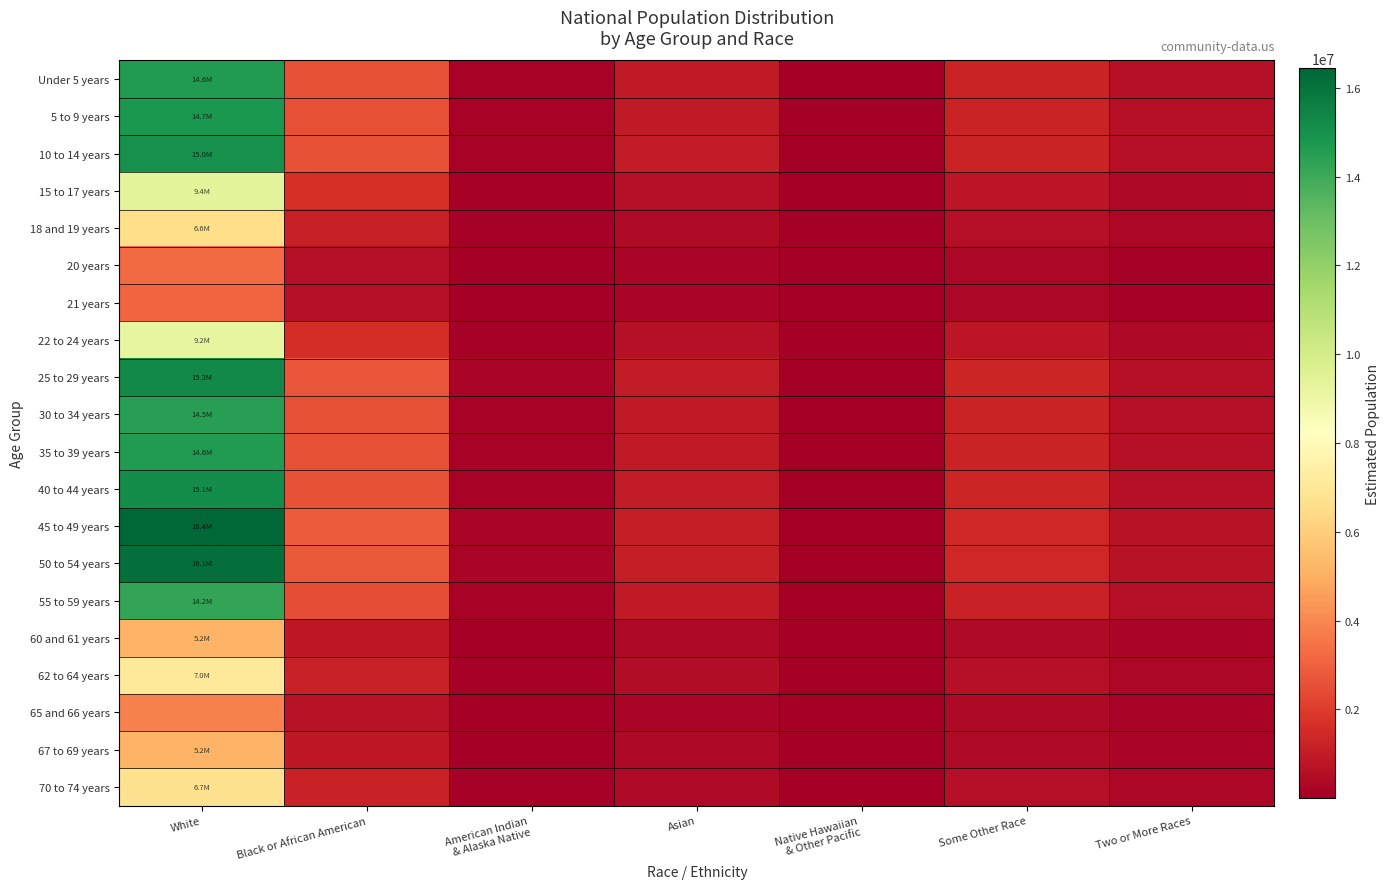

Reading left to right, list all the values displayed in this chart.

Under 5 years: White=14627192.5	Black or African American=2547163.2	American Indian
& Alaska Native=191858.3	Asian=960143.0	Native Hawaiian
& Other Pacific=35333.3	Some Other Race=1250203.8	Two or More Races=589467.8
5 to 9 years: White=14733844.4	Black or African American=2565735.4	American Indian
& Alaska Native=193257.2	Asian=967143.8	Native Hawaiian
& Other Pacific=35590.9	Some Other Race=1259319.5	Two or More Races=593765.8
10 to 14 years: White=14971728.0	Black or African American=2607160.2	American Indian
& Alaska Native=196377.4	Asian=982758.7	Native Hawaiian
& Other Pacific=36165.6	Some Other Race=1279651.7	Two or More Races=603352.4
15 to 17 years: White=9379781.8	Black or African American=1633384.9	American Indian
& Alaska Native=123030.4	Asian=615697.9	Native Hawaiian
& Other Pacific=22657.7	Some Other Race=801701.3	Two or More Races=378000.0
18 and 19 years: White=6578961.0	Black or African American=1145653.0	American Indian
& Alaska Native=86293.3	Asian=431849.3	Native Hawaiian
& Other Pacific=15892.1	Some Other Race=562311.8	Two or More Races=265128.5
20 years: White=3272164.0	Black or African American=569811.0	American Indian
& Alaska Native=42919.5	Asian=214788.0	Native Hawaiian
& Other Pacific=7904.2	Some Other Race=279675.8	Two or More Races=131866.4
21 years: White=3152812.0	Black or African American=549027.2	American Indian
& Alaska Native=41354.0	Asian=206953.6	Native Hawaiian
& Other Pacific=7615.9	Some Other Race=269474.7	Two or More Races=127056.6
22 to 24 years: White=9204790.1	Black or African American=1602912.0	American Indian
& Alaska Native=120735.1	Asian=604211.3	Native Hawaiian
& Other Pacific=22235.0	Some Other Race=786744.5	Two or More Races=370948.0
25 to 29 years: White=15279207.8	Black or African American=2660704.4	American Indian
& Alaska Native=200410.5	Asian=1002941.9	Native Hawaiian
& Other Pacific=36908.3	Some Other Race=1305932.4	Two or More Races=615743.6
30 to 34 years: White=14453949.5	Black or African American=2516994.8	American Indian
& Alaska Native=189586.0	Asian=948771.2	Native Hawaiian
& Other Pacific=34914.8	Some Other Race=1235396.5	Two or More Races=582486.2
35 to 39 years: White=14611465.8	Black or African American=2544424.5	American Indian
& Alaska Native=191652.0	Asian=959110.7	Native Hawaiian
& Other Pacific=35295.3	Some Other Race=1248859.7	Two or More Races=588834.0
40 to 44 years: White=15126512.4	Black or African American=2634114.2	American Indian
& Alaska Native=198407.7	Asian=992918.9	Native Hawaiian
& Other Pacific=36539.4	Some Other Race=1292881.3	Two or More Races=609590.1
45 to 49 years: White=16442600.9	Black or African American=2863296.4	American Indian
& Alaska Native=215670.2	Asian=1079308.2	Native Hawaiian
& Other Pacific=39718.6	Some Other Race=1405369.0	Two or More Races=662627.7
50 to 54 years: White=16145394.9	Black or African American=2811541.3	American Indian
& Alaska Native=211771.9	Asian=1059799.3	Native Hawaiian
& Other Pacific=39000.7	Some Other Race=1379966.4	Two or More Races=650650.5
55 to 59 years: White=14238687.9	Black or African American=2479509.4	American Indian
& Alaska Native=186762.5	Asian=934641.2	Native Hawaiian
& Other Pacific=34394.8	Some Other Race=1216997.9	Two or More Races=573811.3
60 and 61 years: White=5150833.6	Black or African American=896960.5	American Indian
& Alaska Native=67561.2	Asian=338105.7	Native Hawaiian
& Other Pacific=12442.3	Some Other Race=440248.0	Two or More Races=207575.7
62 to 64 years: White=7026514.3	Black or African American=1223589.4	American Indian
& Alaska Native=92163.6	Asian=461227.2	Native Hawaiian
& Other Pacific=16973.2	Some Other Race=600564.7	Two or More Races=283164.6
65 and 66 years: White=3851979.4	Black or African American=670779.4	American Indian
& Alaska Native=50524.7	Asian=252847.6	Native Hawaiian
& Other Pacific=9304.8	Some Other Race=329233.3	Two or More Races=155232.6
67 to 69 years: White=5152016.7	Black or African American=897166.5	American Indian
& Alaska Native=67576.7	Asian=338183.4	Native Hawaiian
& Other Pacific=12445.2	Some Other Race=440349.1	Two or More Races=207623.4
70 to 74 years: White=6718038.1	Black or African American=1169871.8	American Indian
& Alaska Native=88117.5	Asian=440978.5	Native Hawaiian
& Other Pacific=16228.0	Some Other Race=574198.8	Two or More Races=270733.2